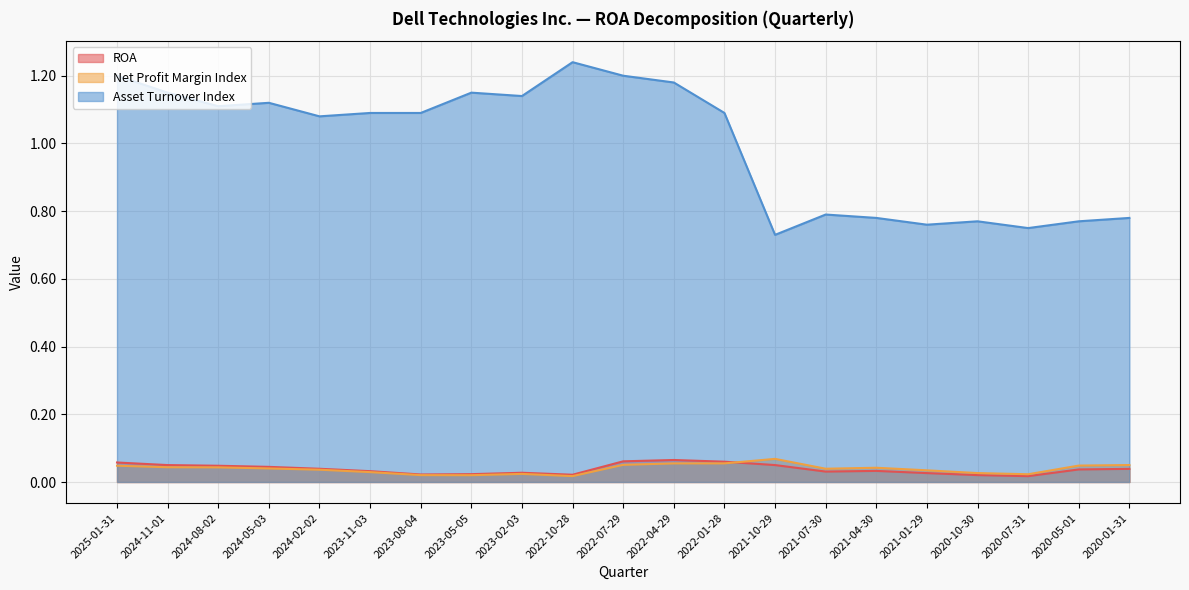

Rank the categories by ROA value from highest to lowest.

2022-04-29, 2022-07-29, 2022-01-28, 2025-01-31, 2024-11-01, 2021-10-29, 2024-08-02, 2024-05-03, 2024-02-02, 2020-01-31, 2020-05-01, 2021-04-30, 2023-11-03, 2021-07-30, 2023-02-03, 2021-01-29, 2023-05-05, 2023-08-04, 2022-10-28, 2020-10-30, 2020-07-31